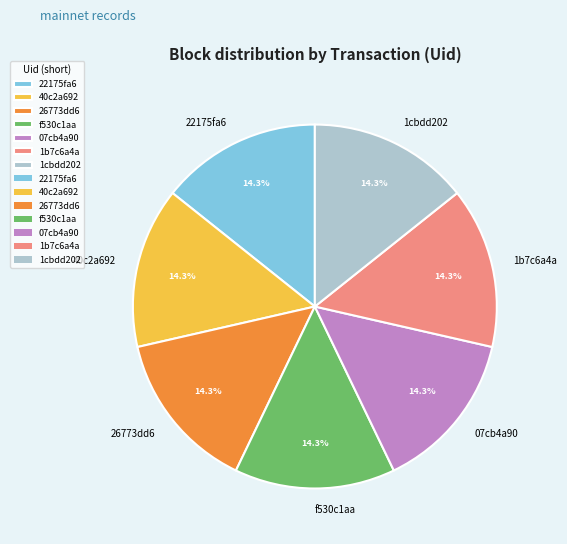

True or false: 07cb4a90 accounts for 24% of the total.

False